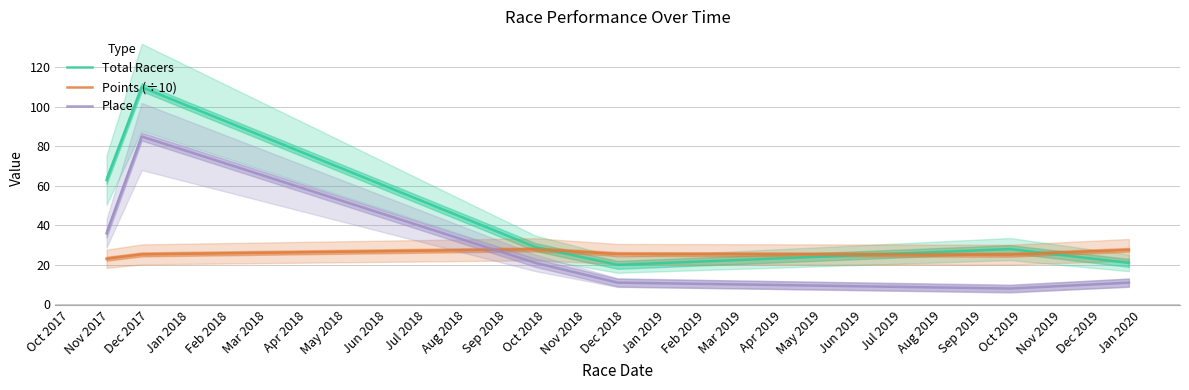

What is the minimum value for Place?

8.0